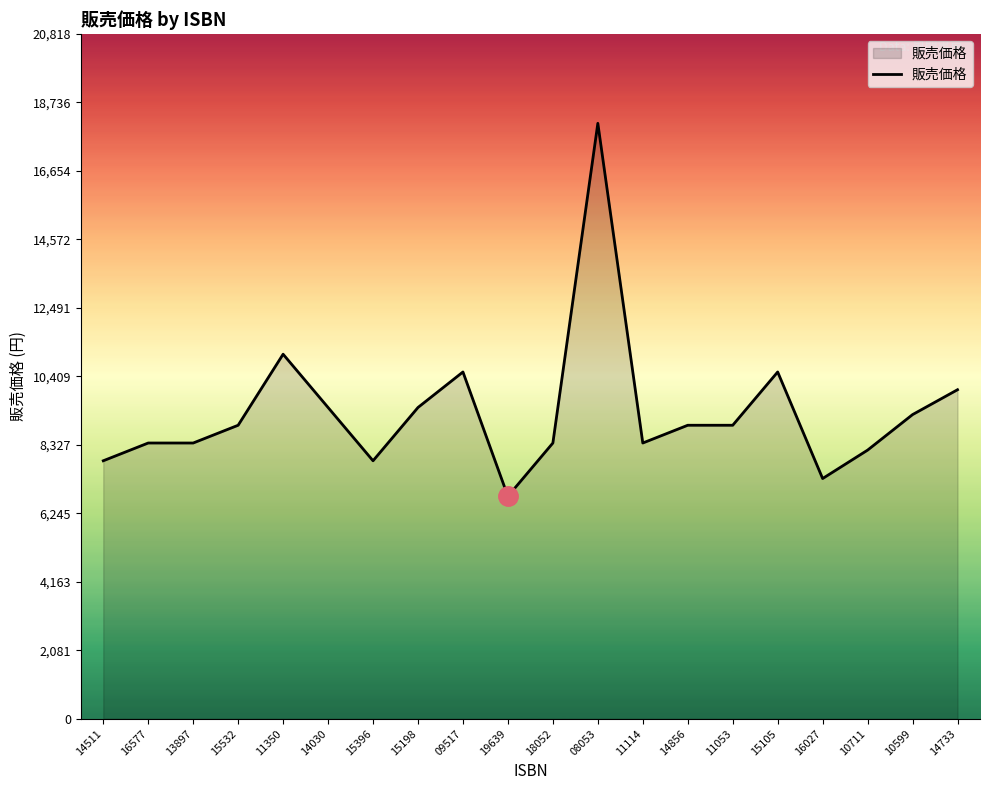

What is the approximate value at 15105, to the nearest 10?

10540